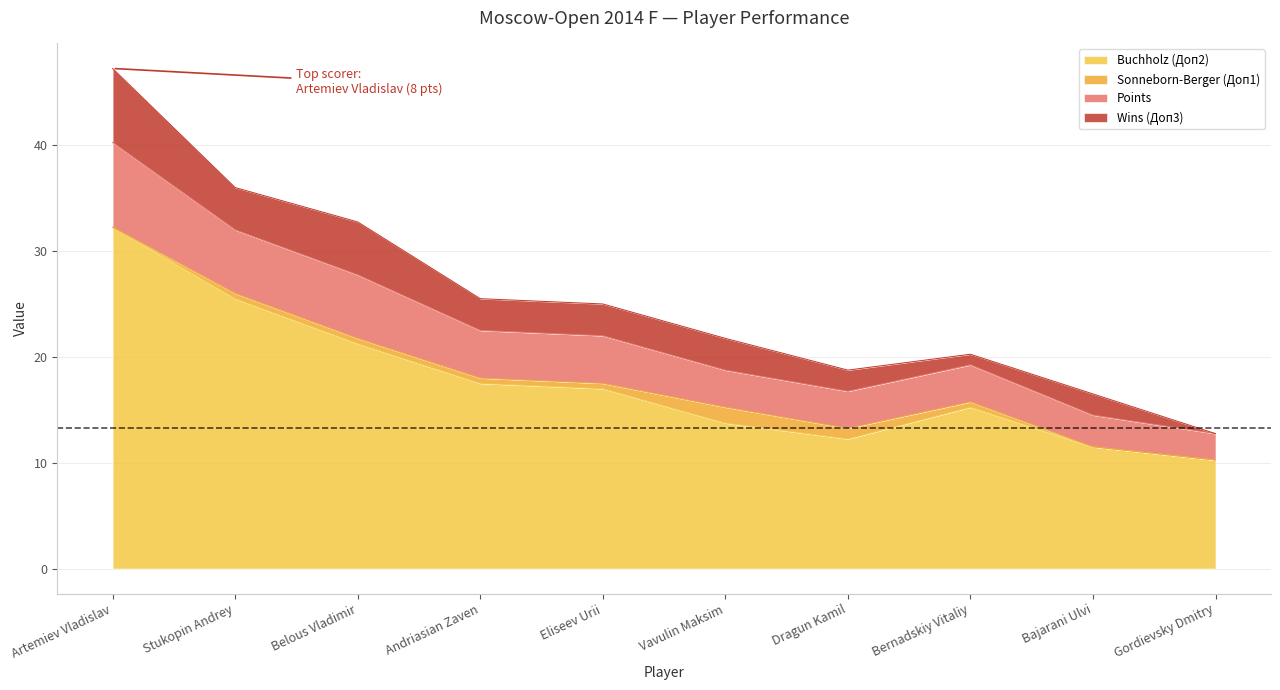

True or false: Points and Buchholz (Доп2) cross at least once.

False